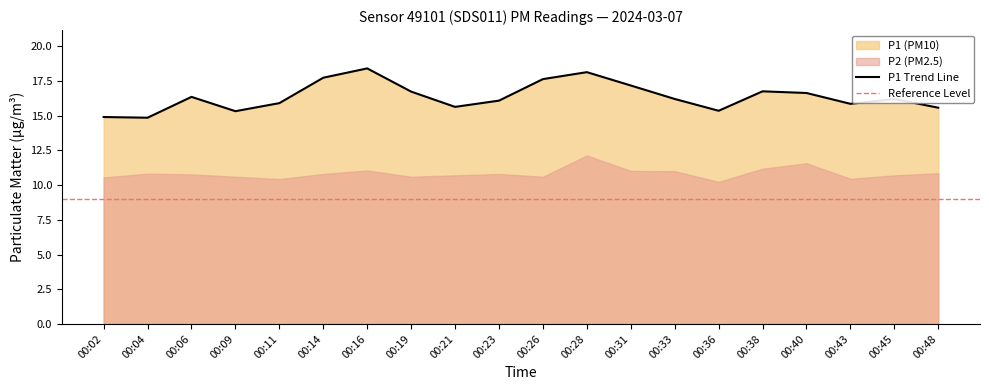

True or false: the data shows 15.3 at 00:09.

True